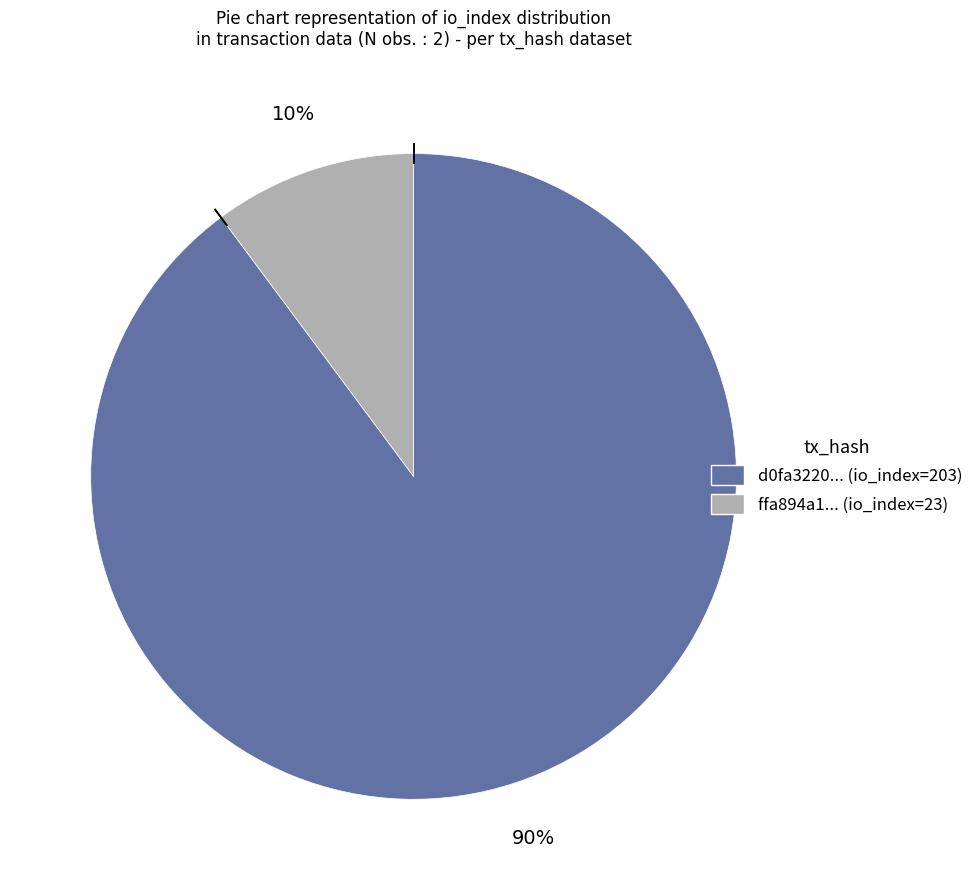

To the nearest percent, what portion does d0fa3220... (io_index=203) represent?

90%